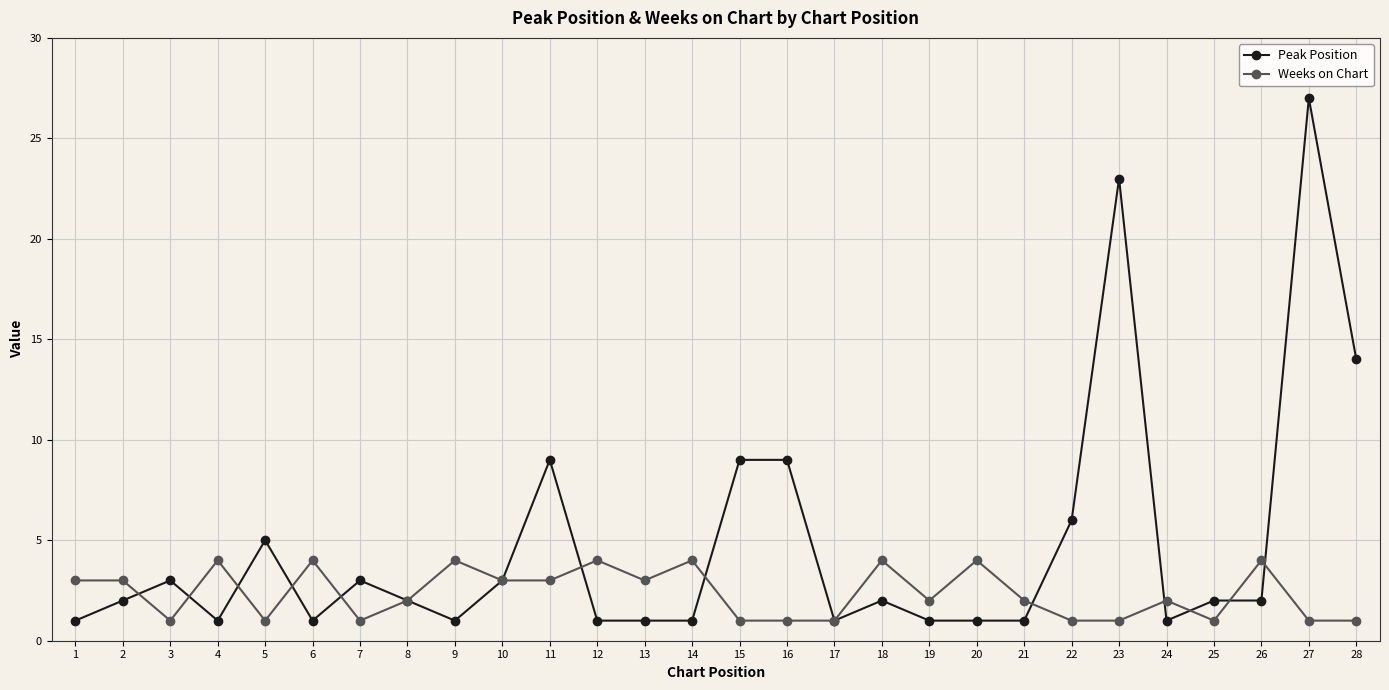

True or false: Peak Position has a value of 2 at 3.

False